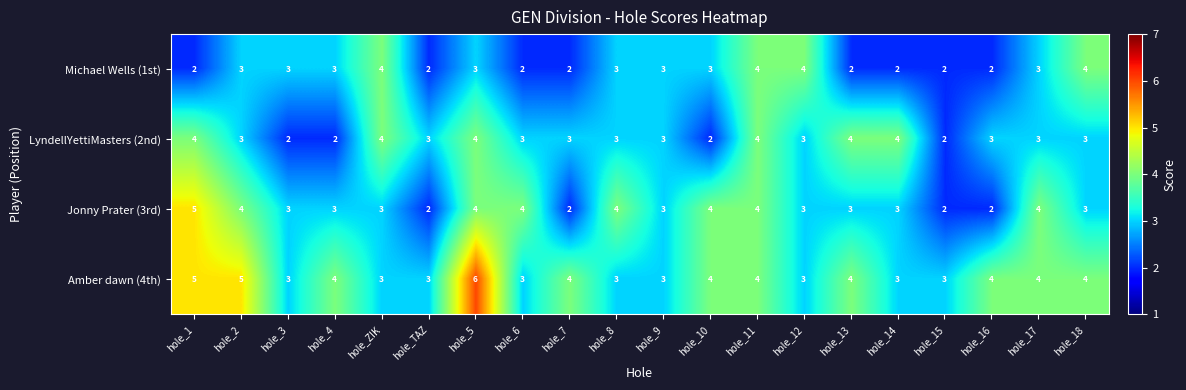

Count the Jonny Prater (3rd) values in the range 3 to 4.

15